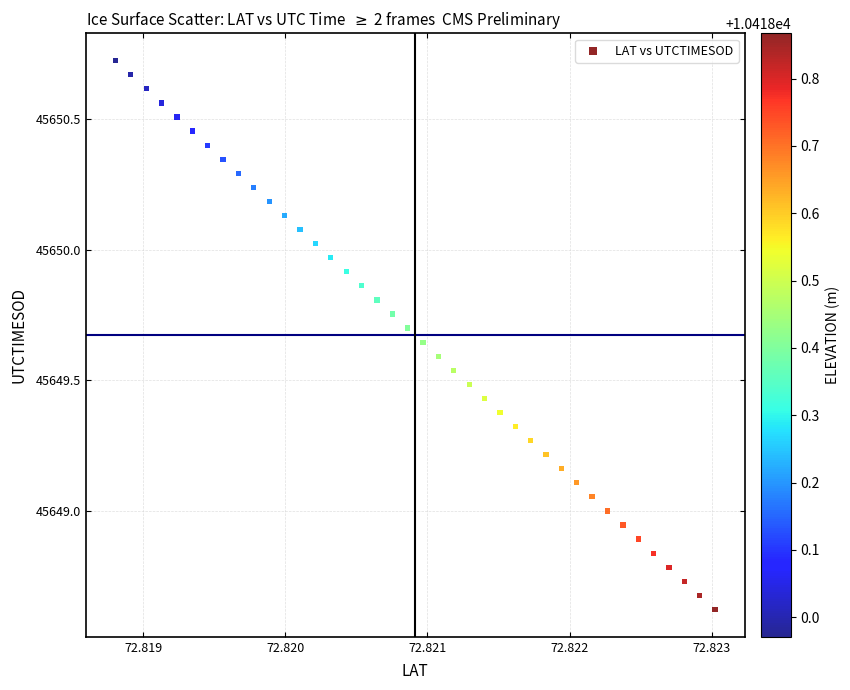

What is the range of Y values (max minus min)?

2.1